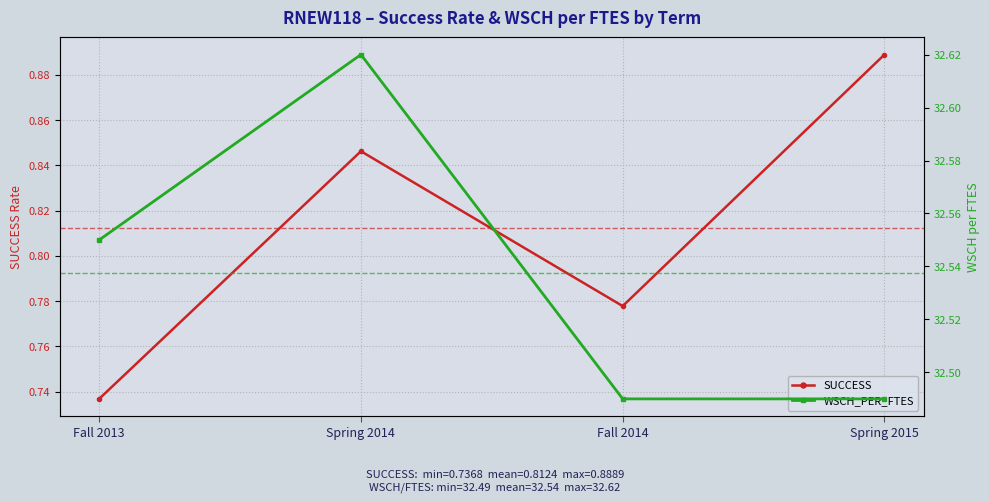

Which label corresponds to the largest value in the chart?

Spring 2014